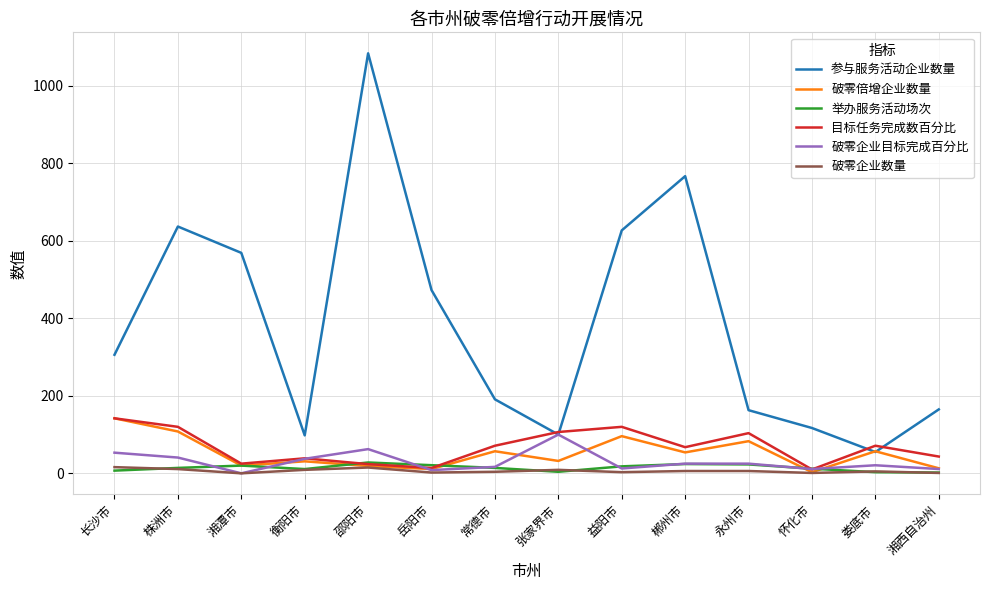

What position from the right is 湘西自治州?

1